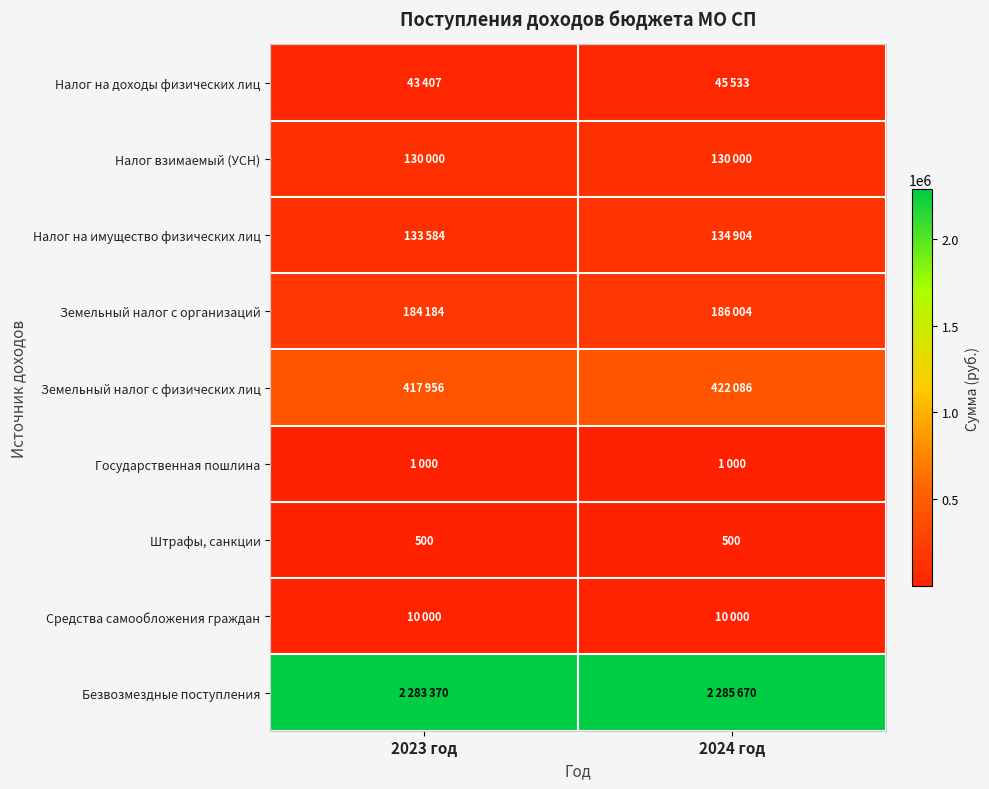

What is the sum of the Штрафы, санкции values at 2023 год and 2024 год?

1000